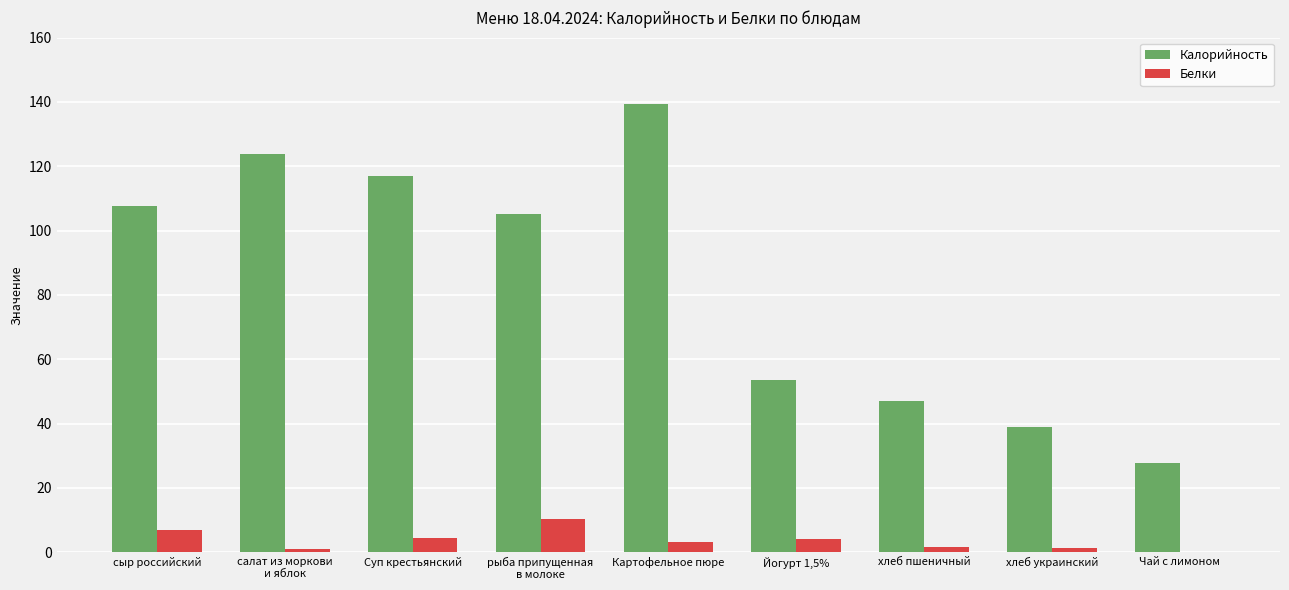

How many data points does each series have?

9